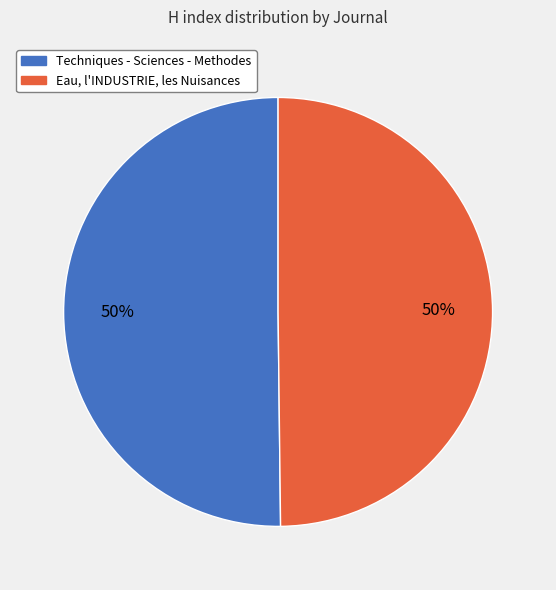

Do Techniques - Sciences - Methodes and Eau, l'INDUSTRIE, les Nuisances together represent more than half of the pie?

Yes